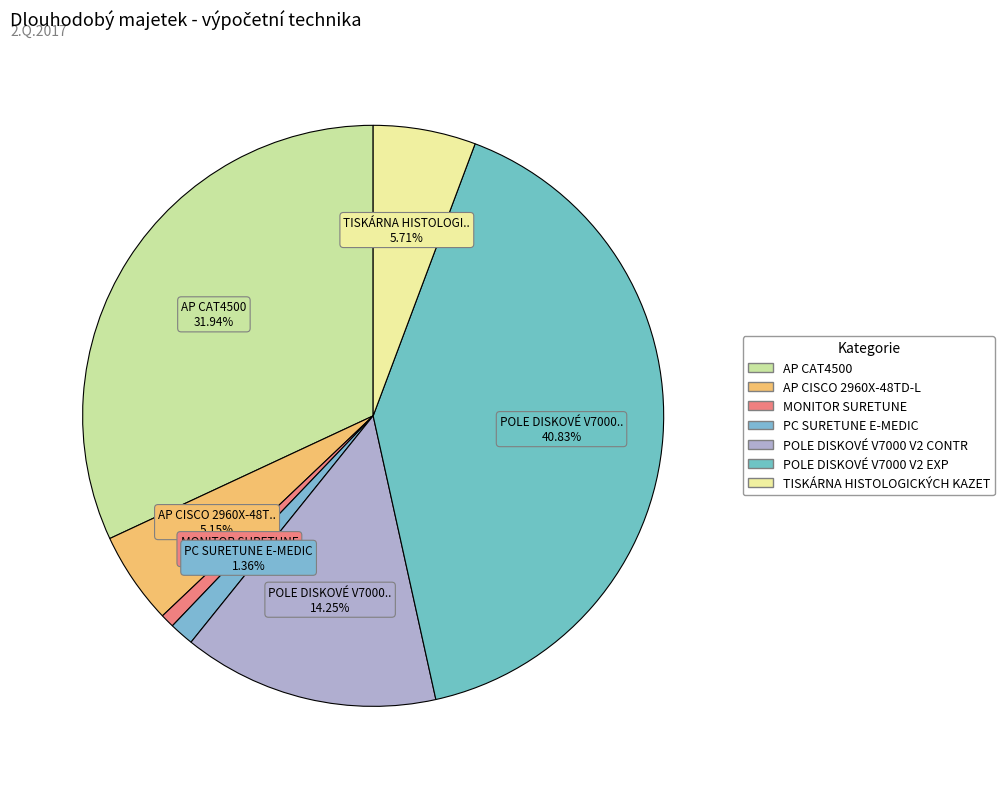

Is MONITOR SURETUNE the majority of the pie?

No